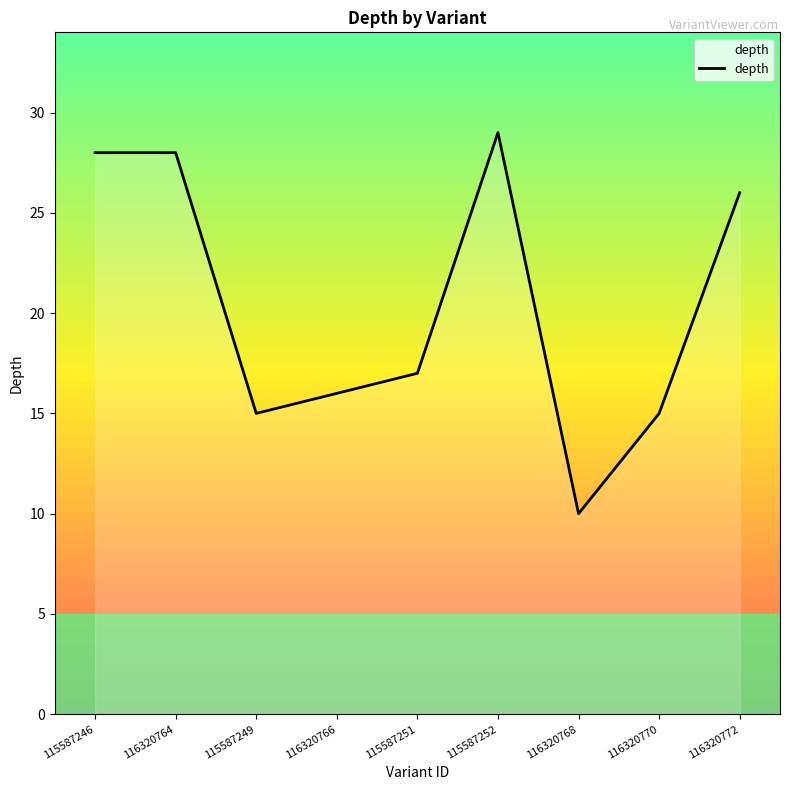

How many lines are shown in the chart?

1